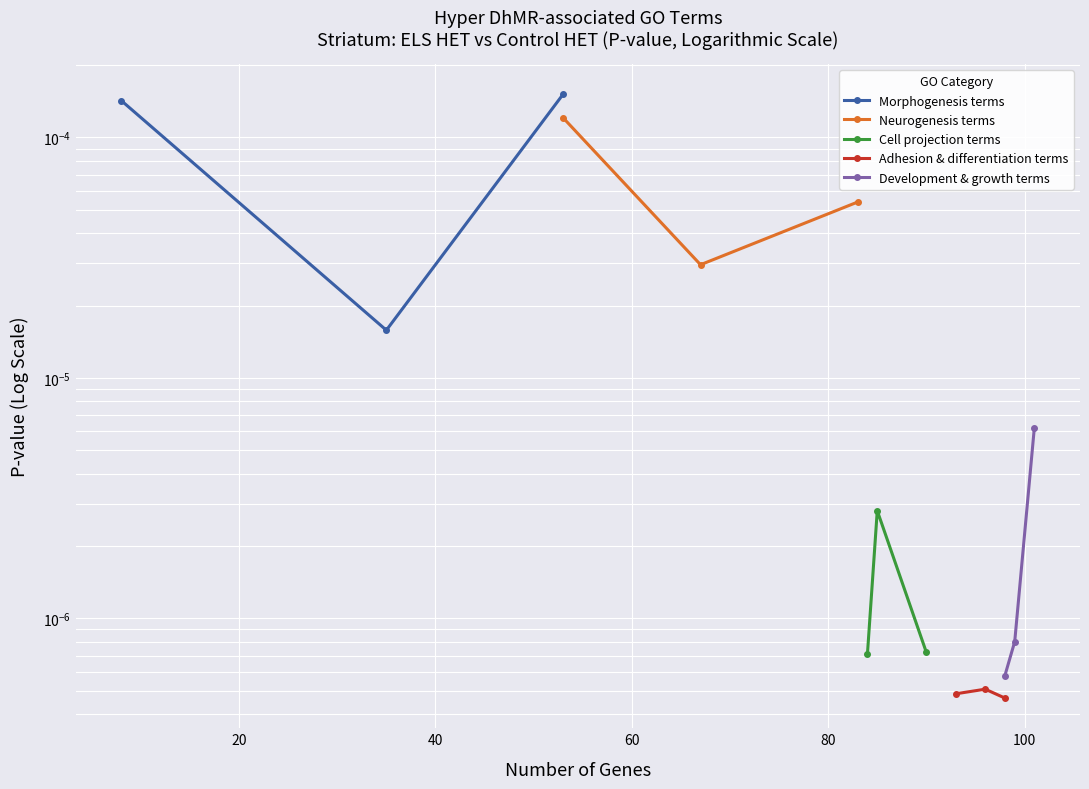

How many lines are shown in the chart?

5